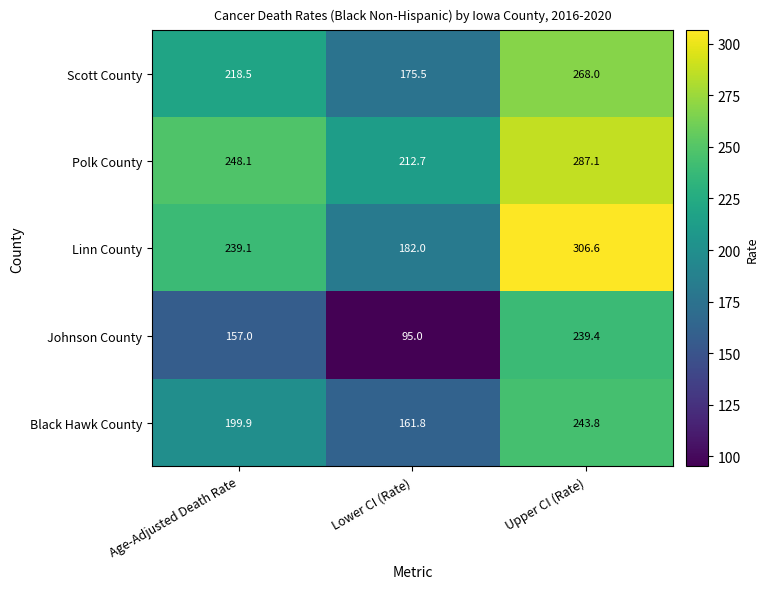

What is the difference between the maximum and minimum values in the Linn County series?

124.6